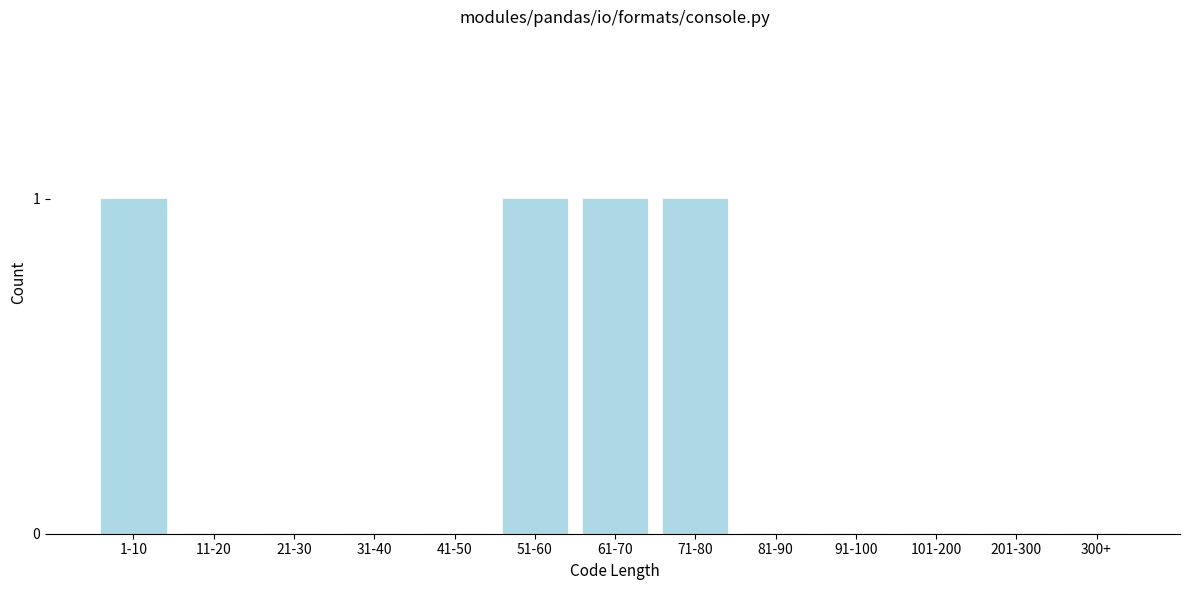

Reading left to right, what are all the values shown in this chart?

1-10=1	11-20=0	21-30=0	31-40=0	41-50=0	51-60=1	61-70=1	71-80=1	81-90=0	91-100=0	101-200=0	201-300=0	300+=0